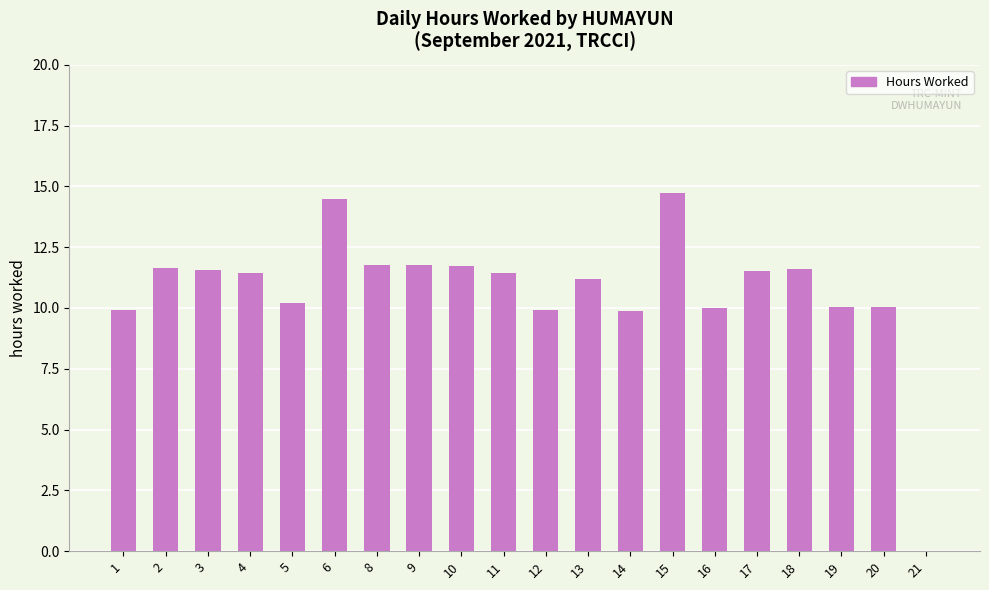

What is the difference between the values at 10 and 3?

0.2